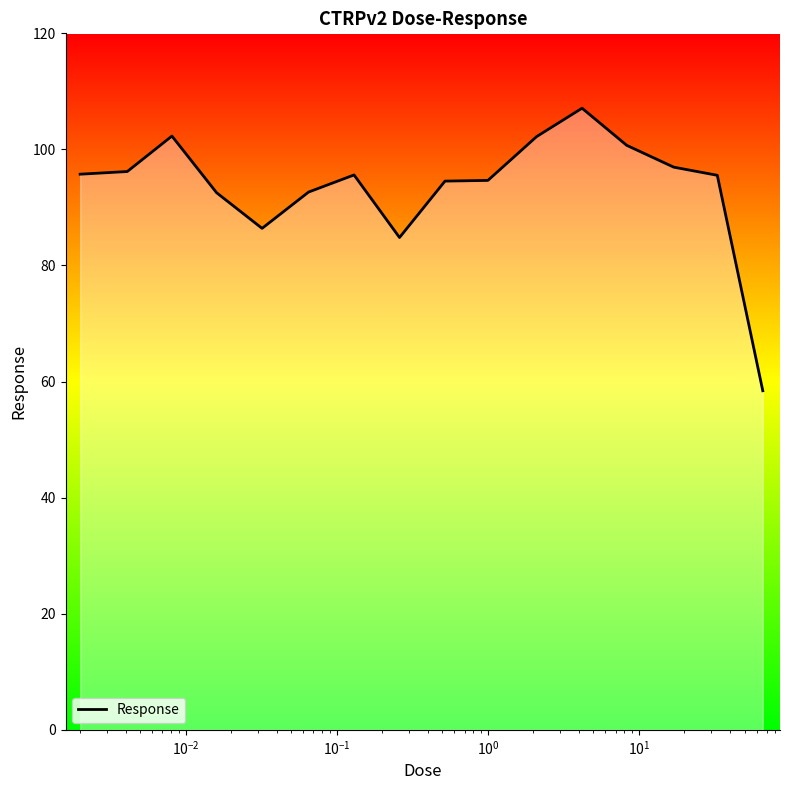

Count the number of data series in this chart.

1